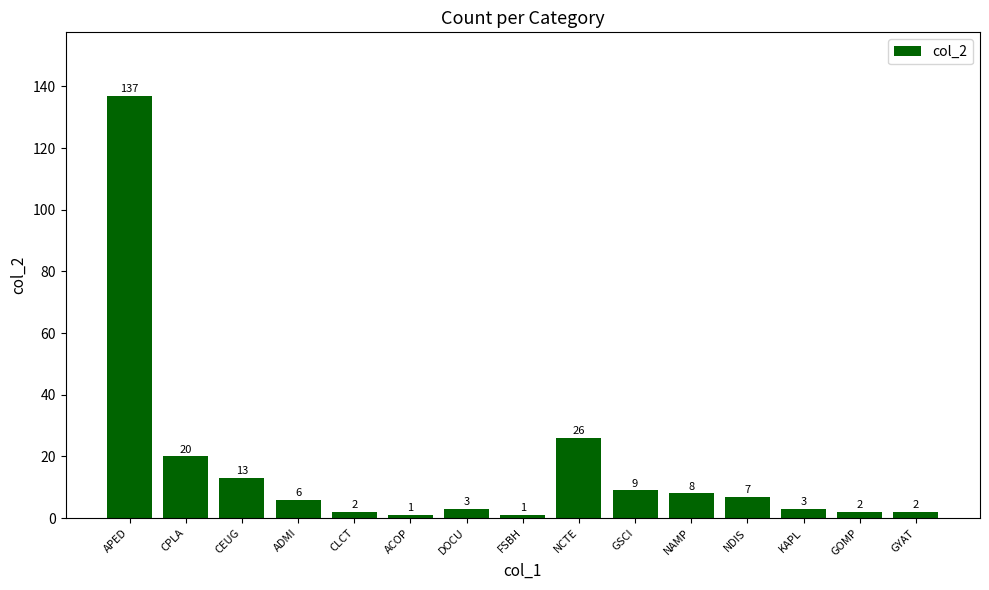

True or false: the data shows 13 at CEUG.

True